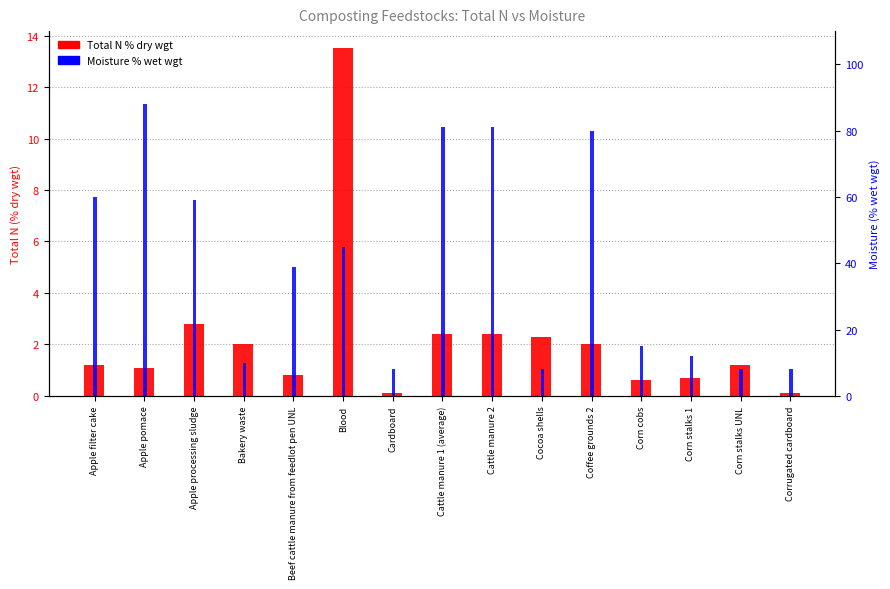

What is the sum of all Moisture % wet wgt values?

602.0